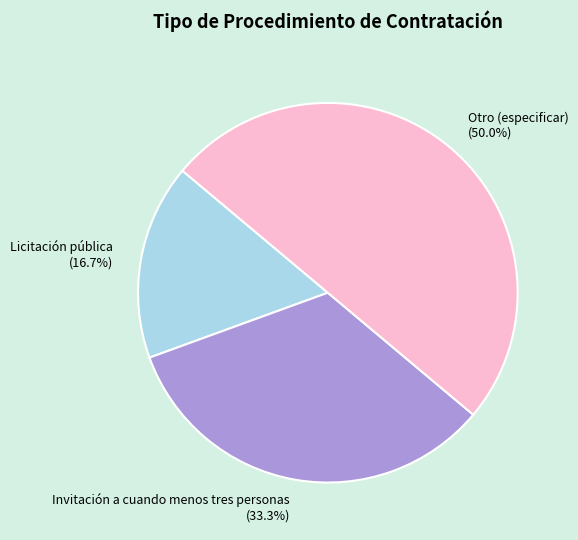

Which category has the smallest portion of the pie?

Licitación pública